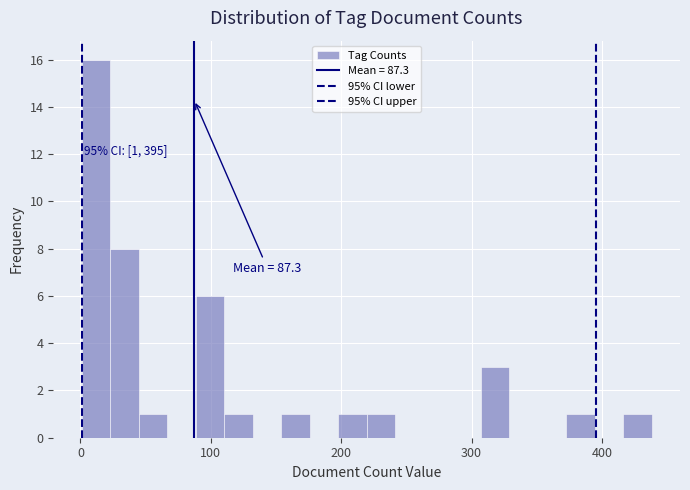

Read against the x-axis, roughly where is the centre of the tallest bar?

10